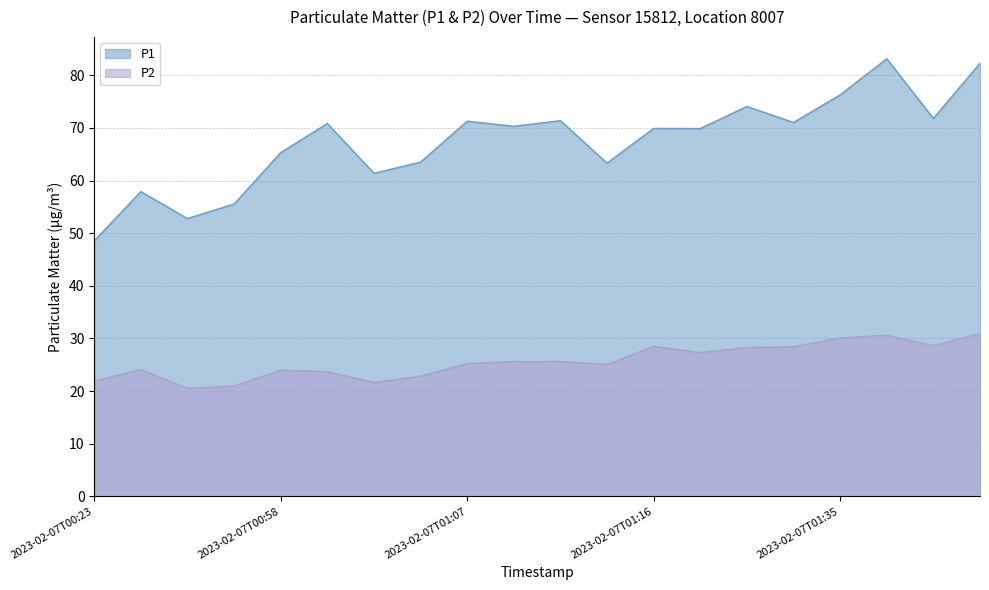

True or false: P1 and P2 intersect in this chart.

False